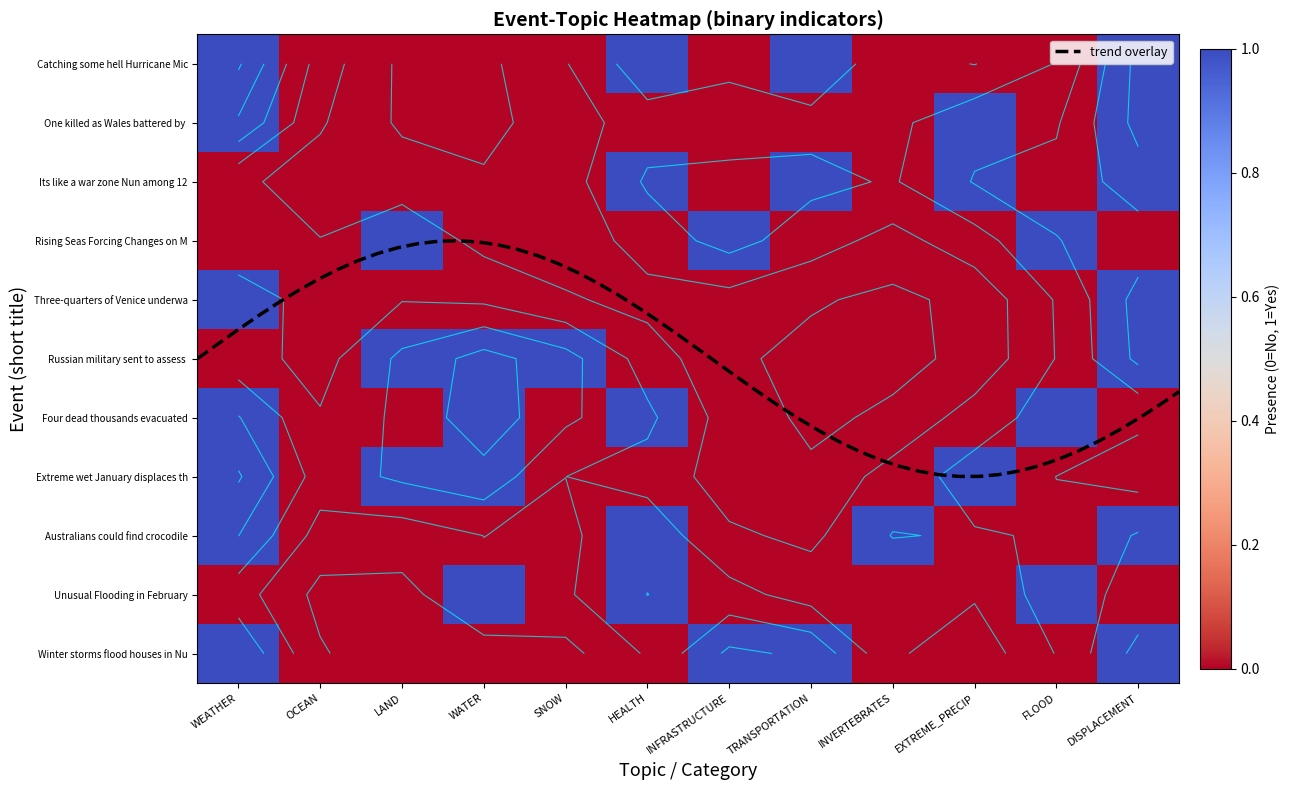

Which series changed the most between HEALTH and EXTREME_PRECIP?

Unusual Flooding in February